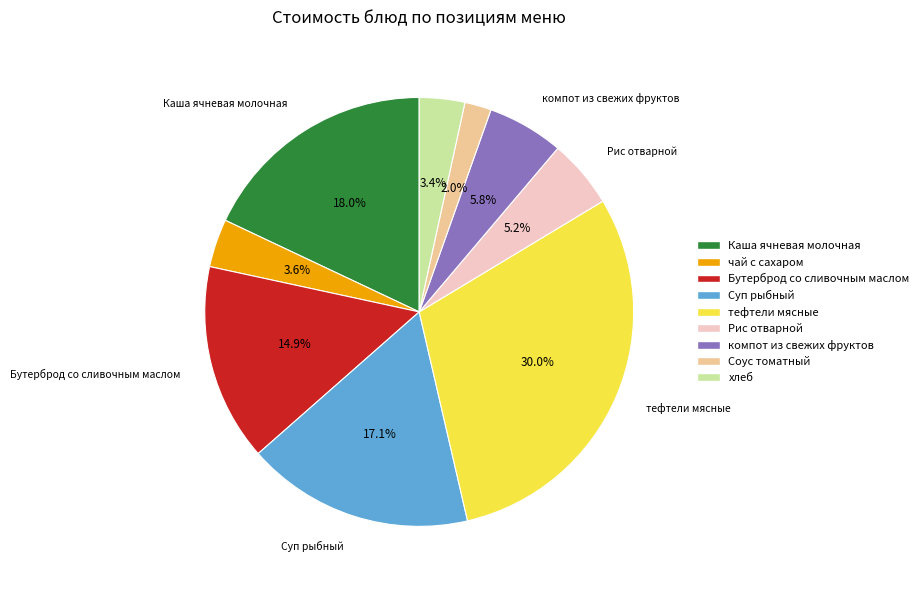

To the nearest percent, what percentage of the pie is Суп рыбный?

17%